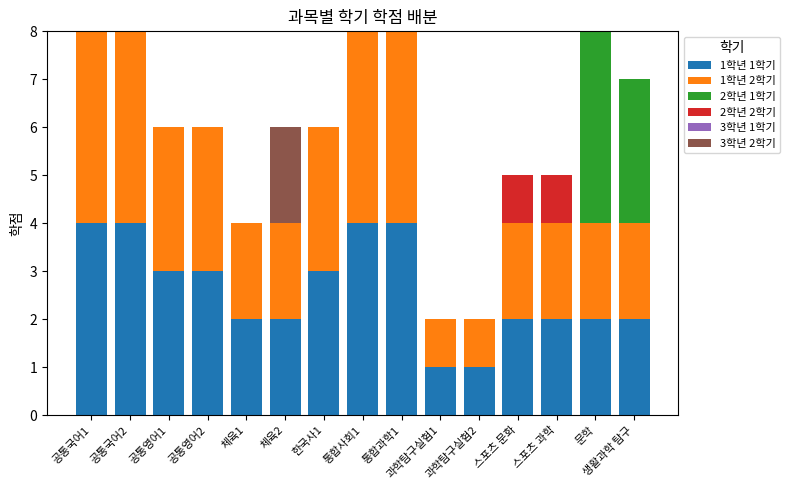

True or false: 1학년 1학기 has a value of 2 at 체육2.

True